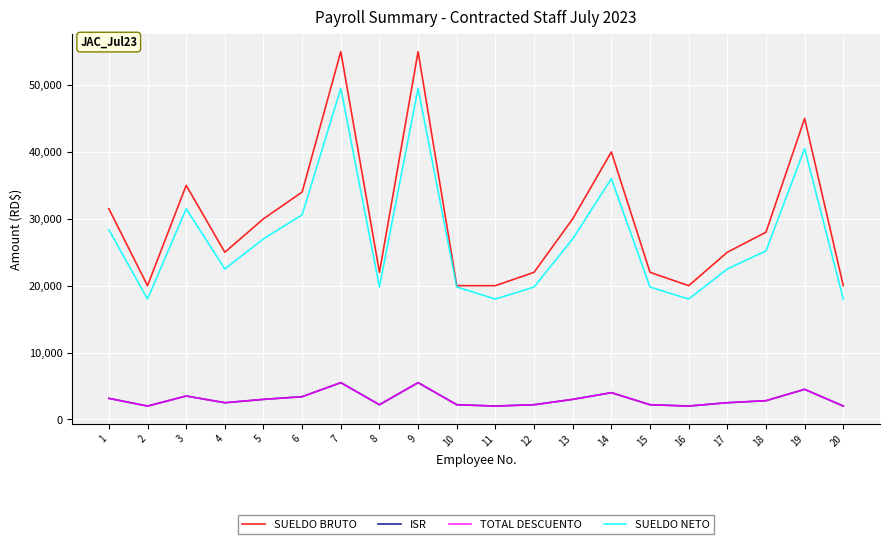

Reading left to right, transcribe all the data shown in this chart.

SUELDO BRUTO: 1=31500	2=20000	3=35000	4=25000	5=30000	6=34000	7=55000	8=22000	9=55000	10=20000	11=20000	12=22000	13=30000	14=40000	15=22000	16=20000	17=25000	18=28000	19=45000	20=20000
ISR: 1=3150	2=2000	3=3500	4=2500	5=3000	6=3400	7=5500	8=2200	9=5500	10=2200	11=2000	12=2200	13=3000	14=4000	15=2200	16=2000	17=2500	18=2800	19=4500	20=2000
TOTAL DESCUENTO: 1=3150	2=2000	3=3500	4=2500	5=3000	6=3400	7=5500	8=2200	9=5500	10=2200	11=2000	12=2200	13=3000	14=4000	15=2200	16=2000	17=2500	18=2800	19=4500	20=2000
SUELDO NETO: 1=28350	2=18000	3=31500	4=22500	5=27000	6=30600	7=49500	8=19800	9=49500	10=19800	11=18000	12=19800	13=27000	14=36000	15=19800	16=18000	17=22500	18=25200	19=40500	20=18000